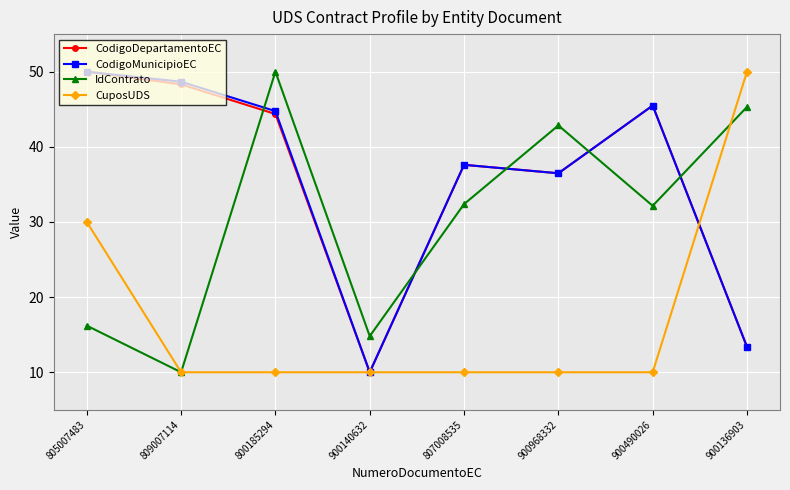

How many lines are shown in the chart?

4